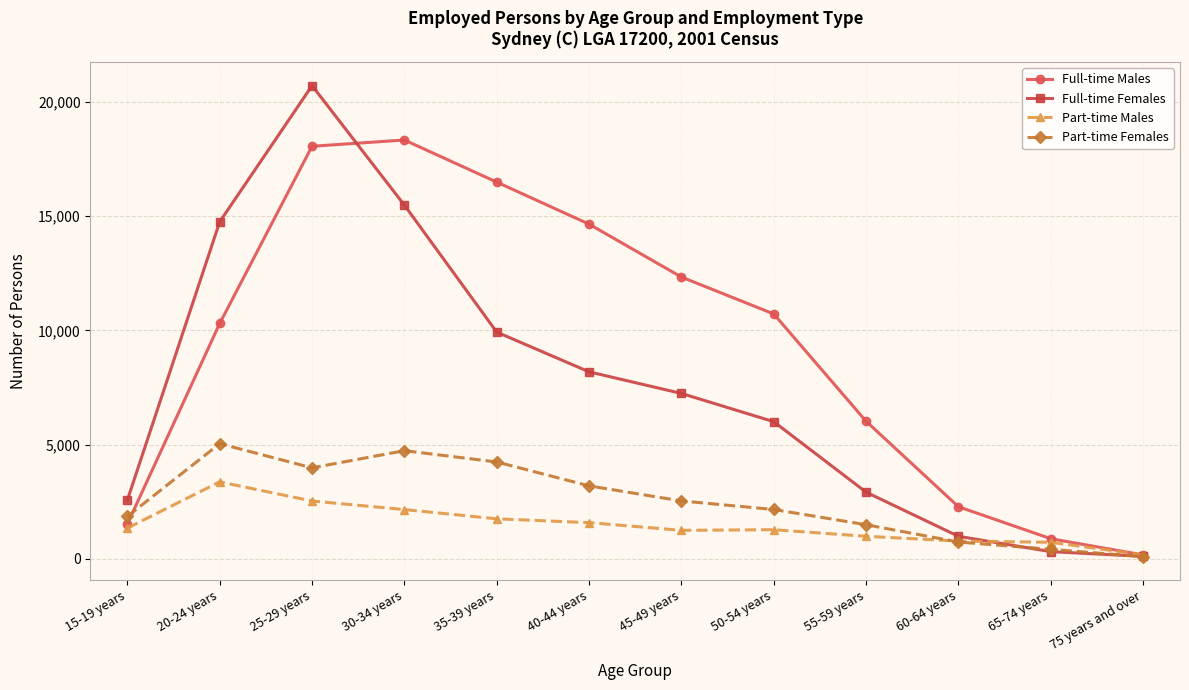

What is the difference between the Full-time Females values at 35-39 years and 45-49 years?

2686